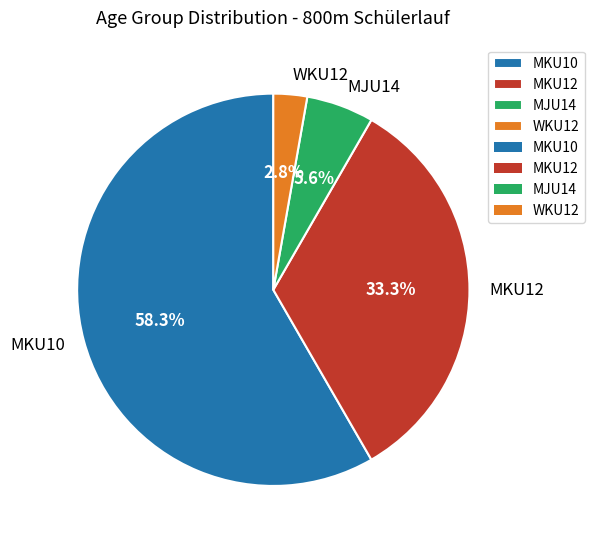

To the nearest percent, what percentage of the pie is MJU14?

6%